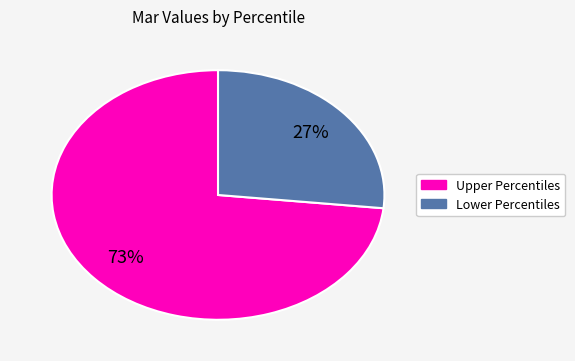

Is there any slice that represents more than half of the pie?

Yes